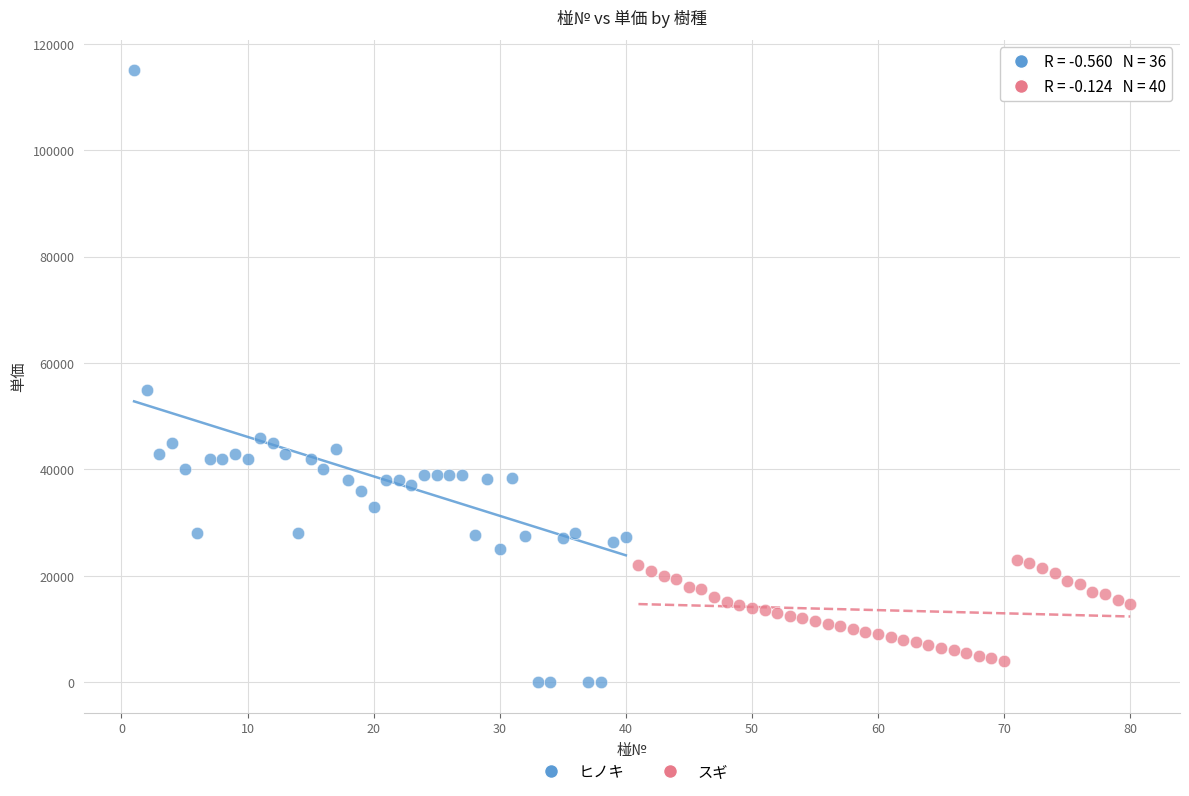

Which series has the widest spread of Y values?

ヒノキ